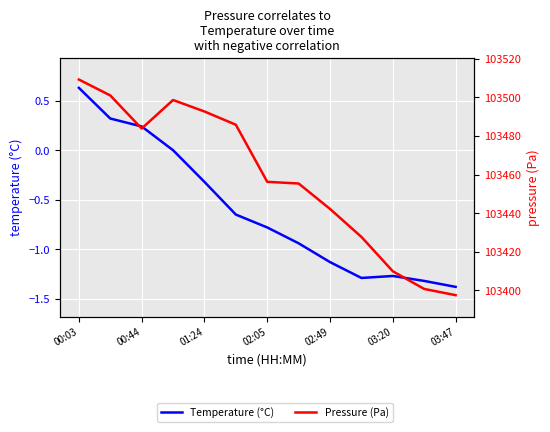

Where does the Pressure (Pa) series first go above 103456?

00:03